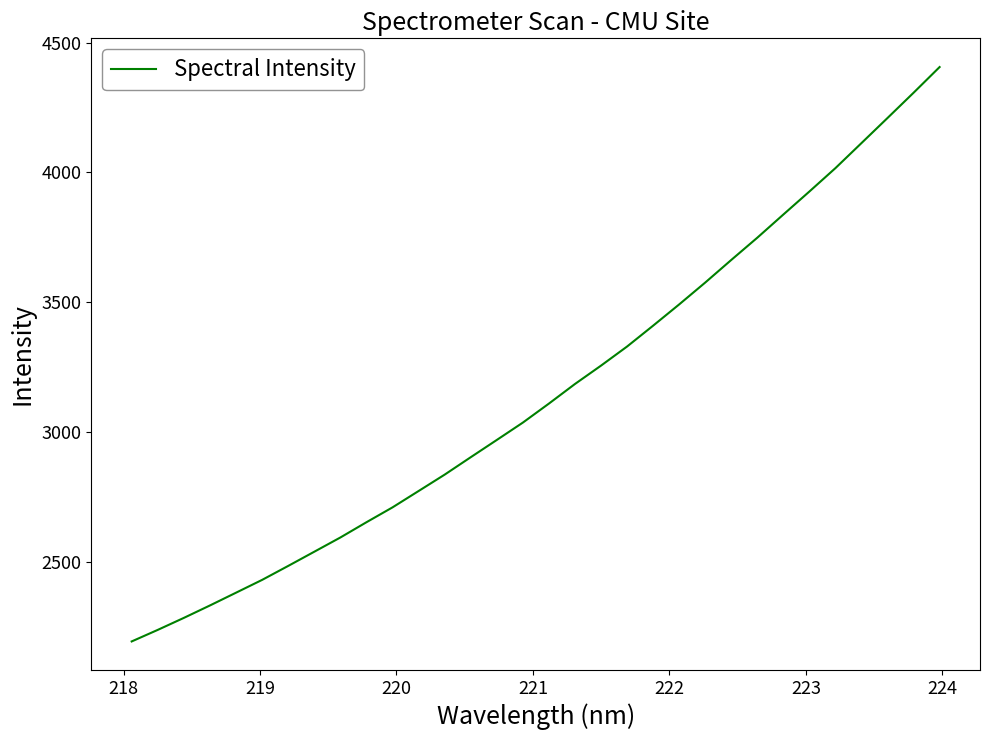

Does the chart have visible grid lines?

No